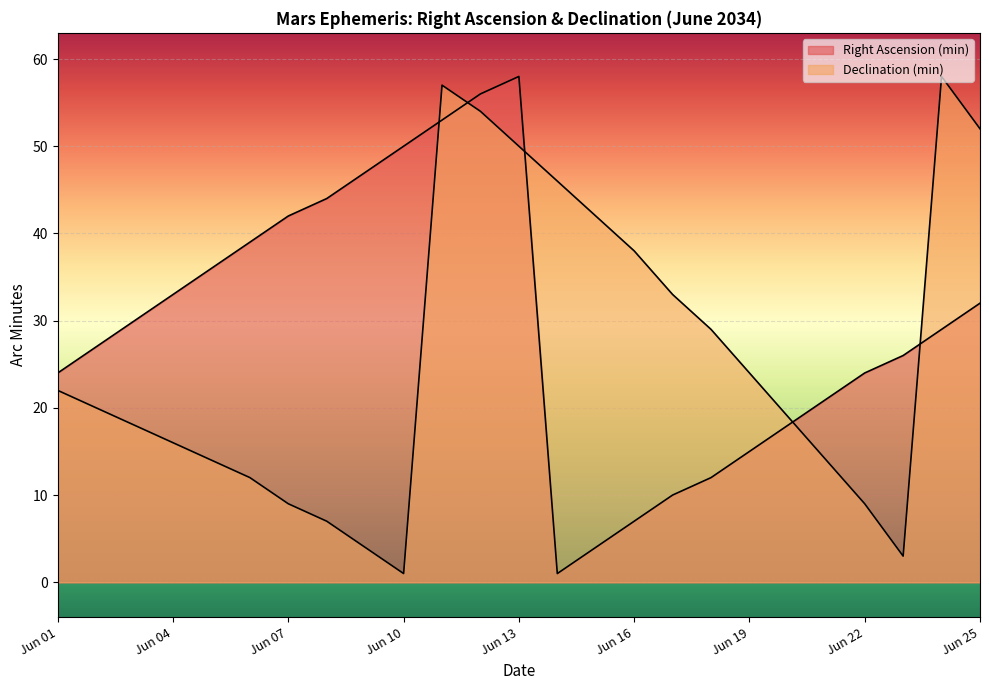

Which series changed the most between Jun 13 and Jun 18?

Right Ascension (min)